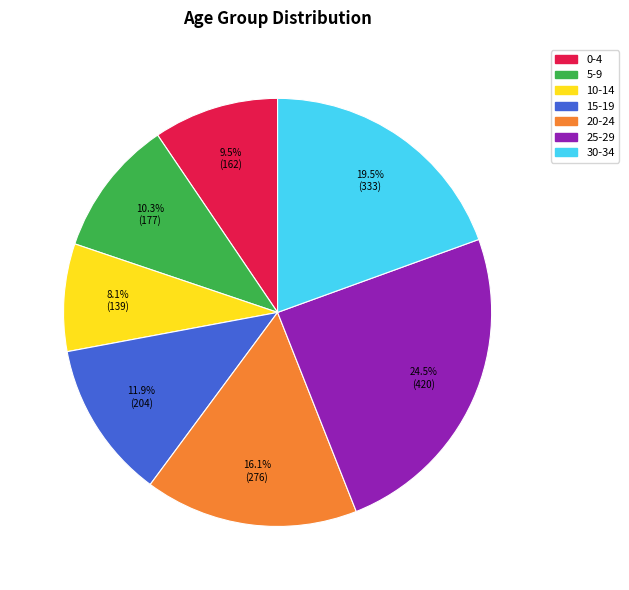

Is there a majority slice in this chart?

No